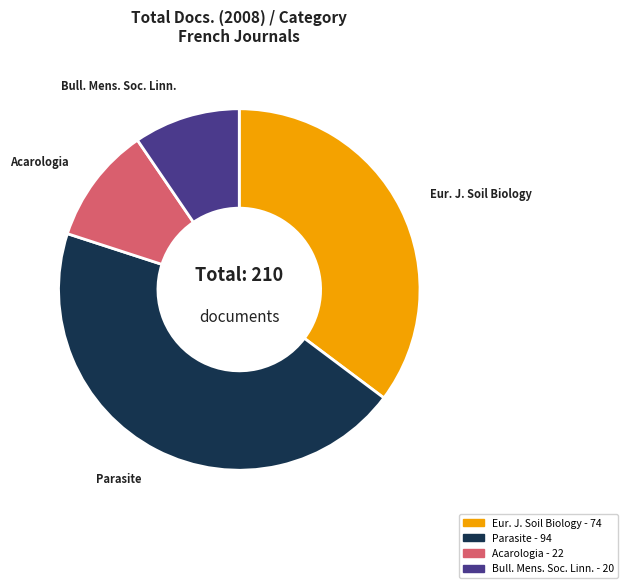

How many segments does this pie chart have?

4